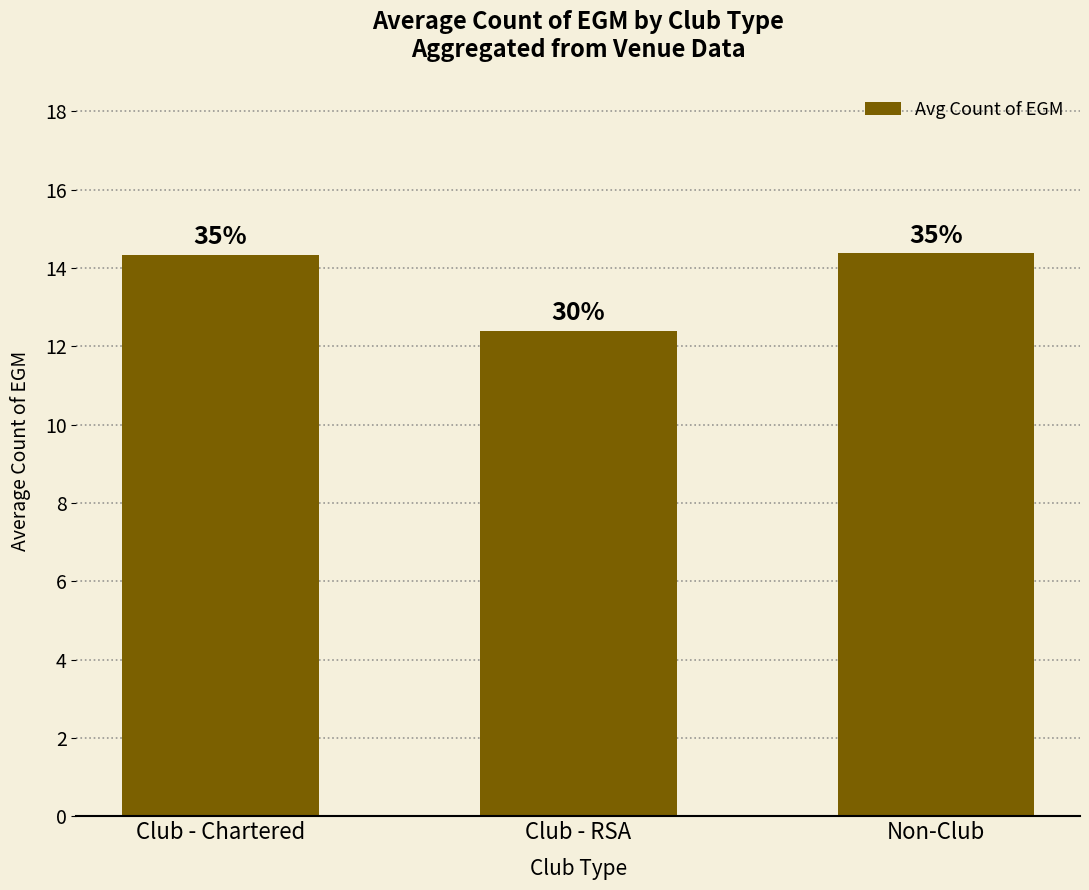

How many bars are there in total?

3